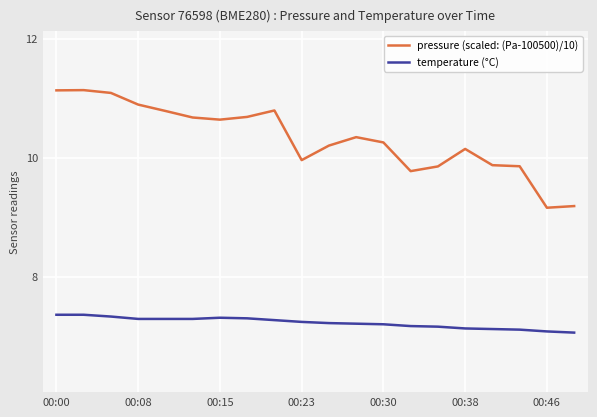

What is the difference between the maximum and minimum values in the temperature (°C) series?

0.3